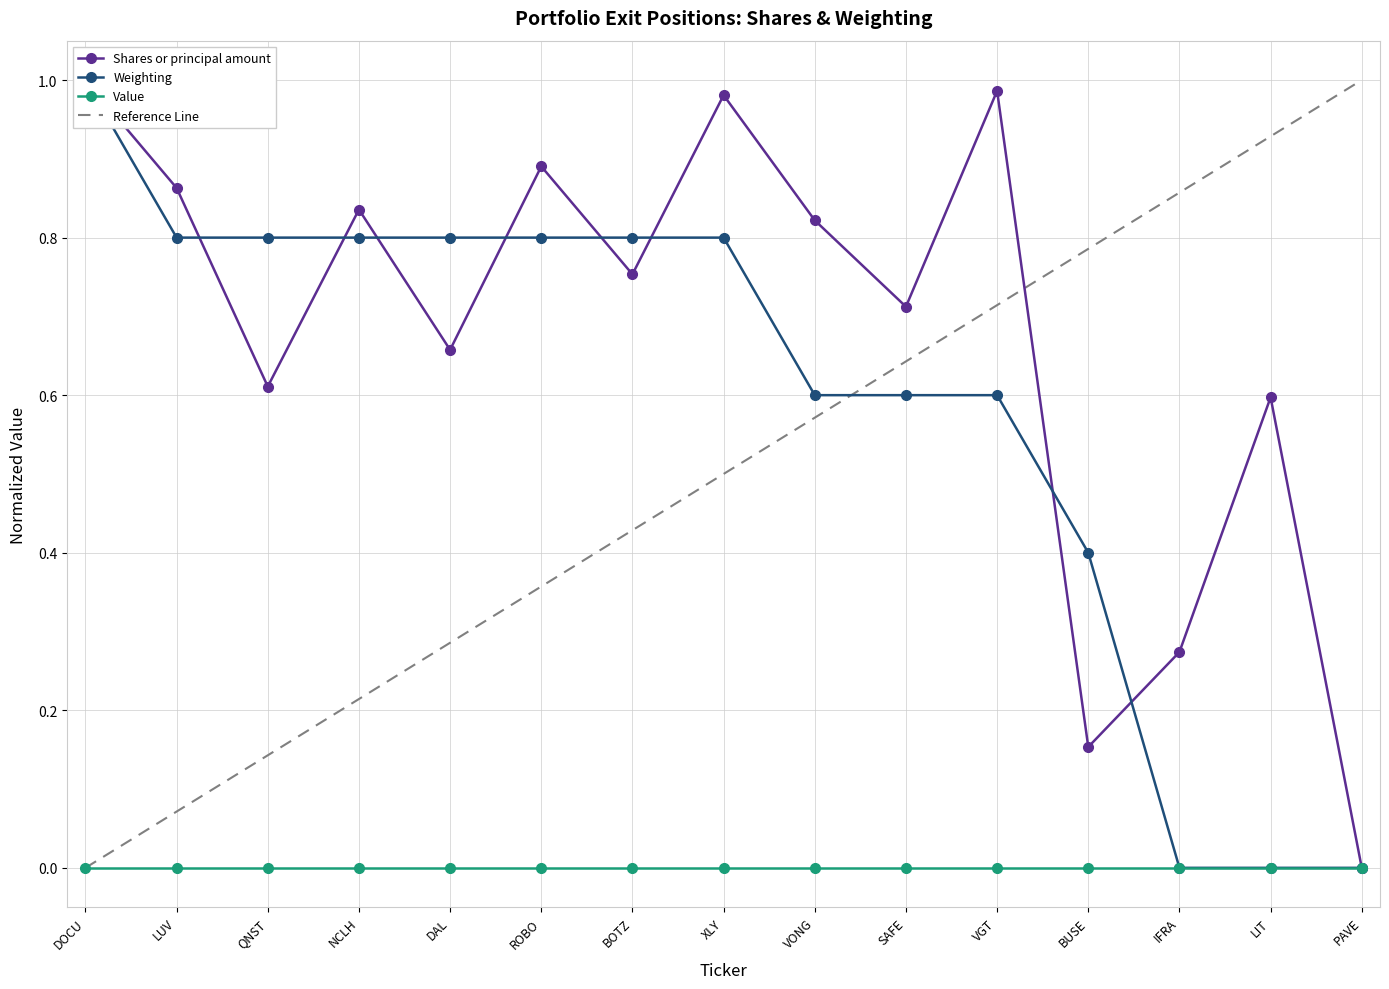

What is the approximate value of Shares or principal amount at IFRA?

0.3